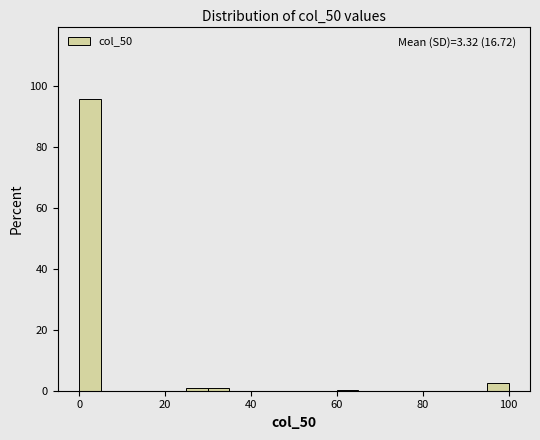

Around what value on the x-axis is the tallest bar? Give the approximate position of its centre, as read against the axis.

2